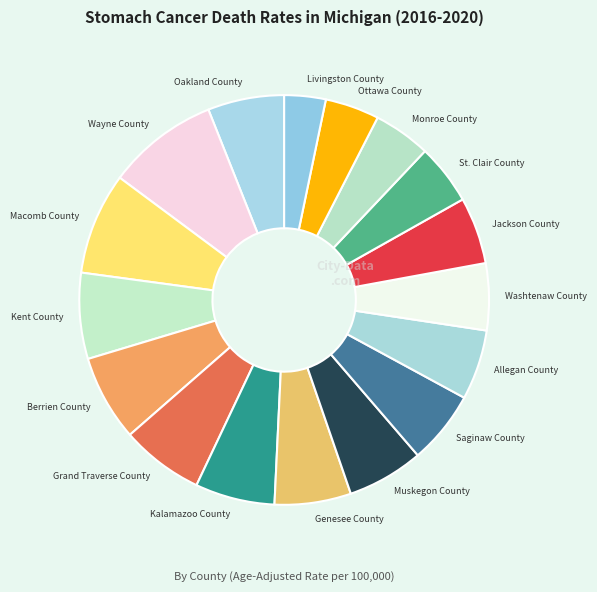

The Muskegon County slice represents 6% of the pie. True or false?

True